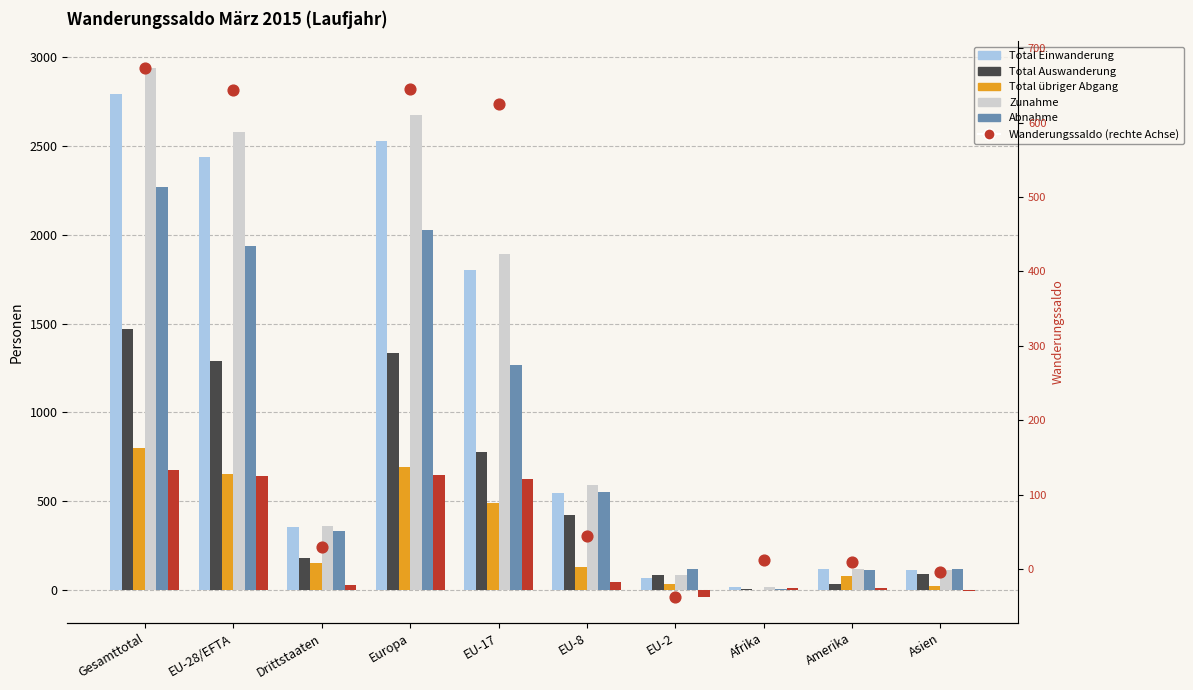

Which series contains the highest Y value?

Zunahme